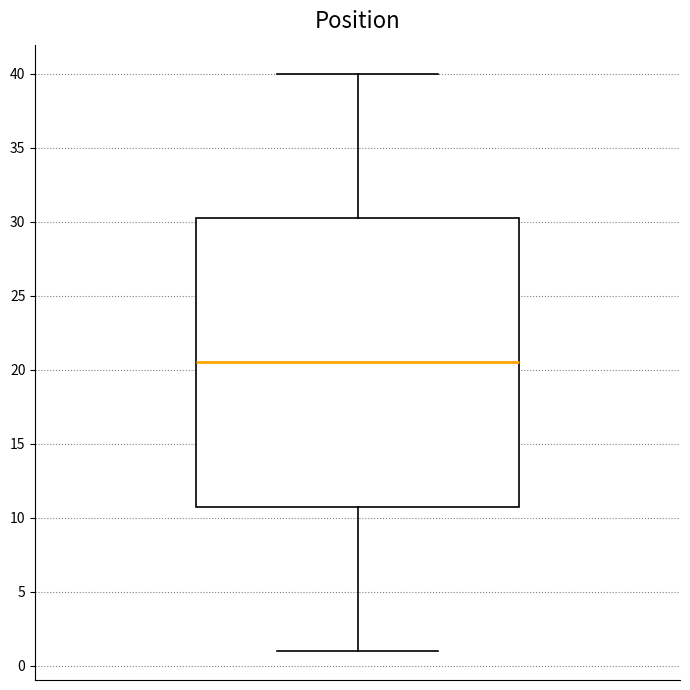

Read this box plot against the y-axis: the position of the median line, the range covered by the box, and the ends of both whiskers. The values are not printed on the chart, so give them approximately, as read against the axis.

median 20.5, box 11.0 to 30.5, whiskers 1.0 to 40.0